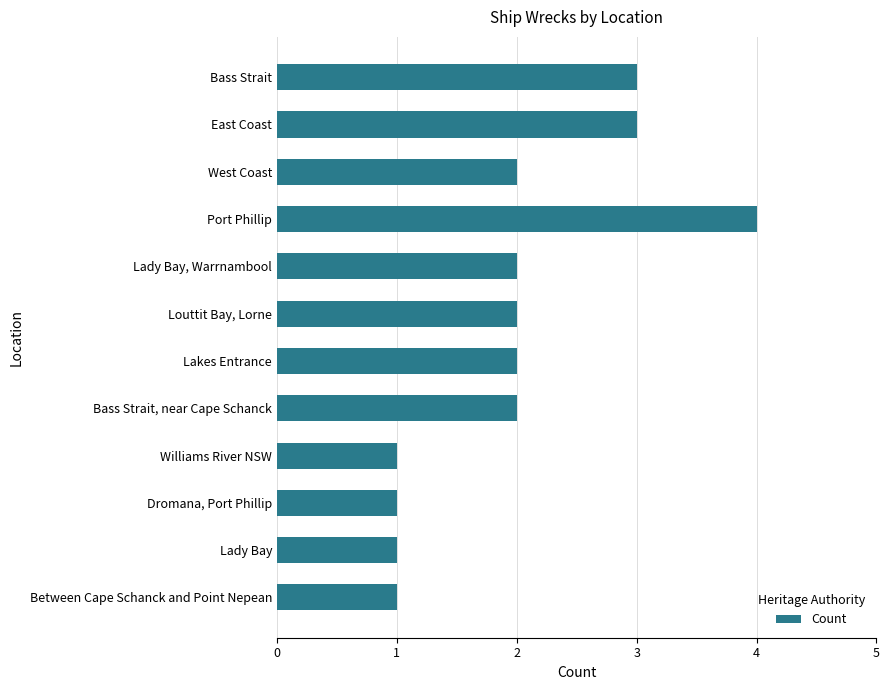

What is the average value?

2